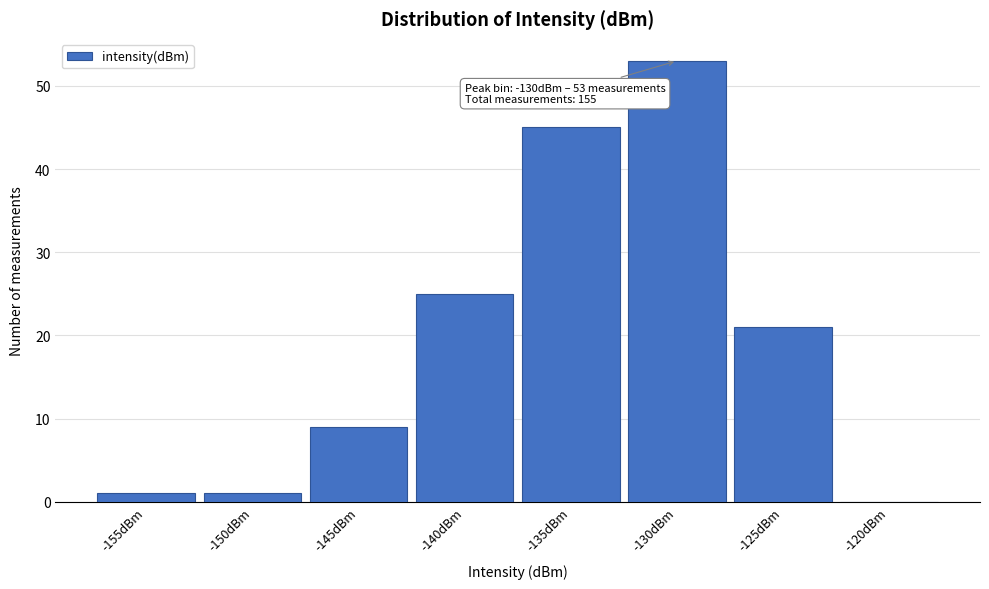

Reading right to left, what are all the values shown in this chart?

-120dBm=0	-125dBm=21	-130dBm=53	-135dBm=45	-140dBm=25	-145dBm=9	-150dBm=1	-155dBm=1